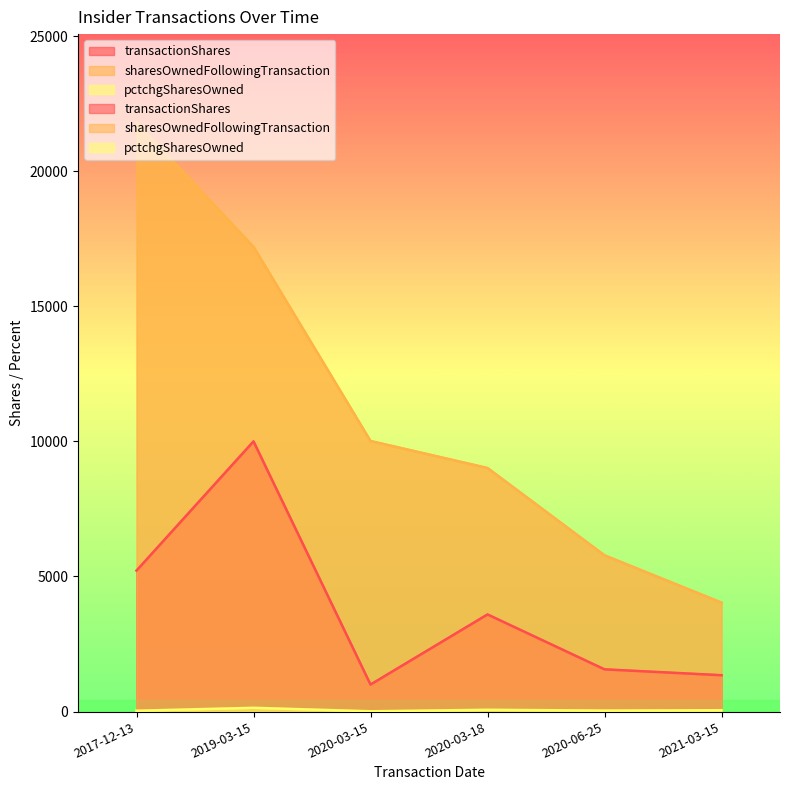

What is the difference between the sharesOwnedFollowingTransaction values at 2019-03-15 and 2017-12-13?

4601